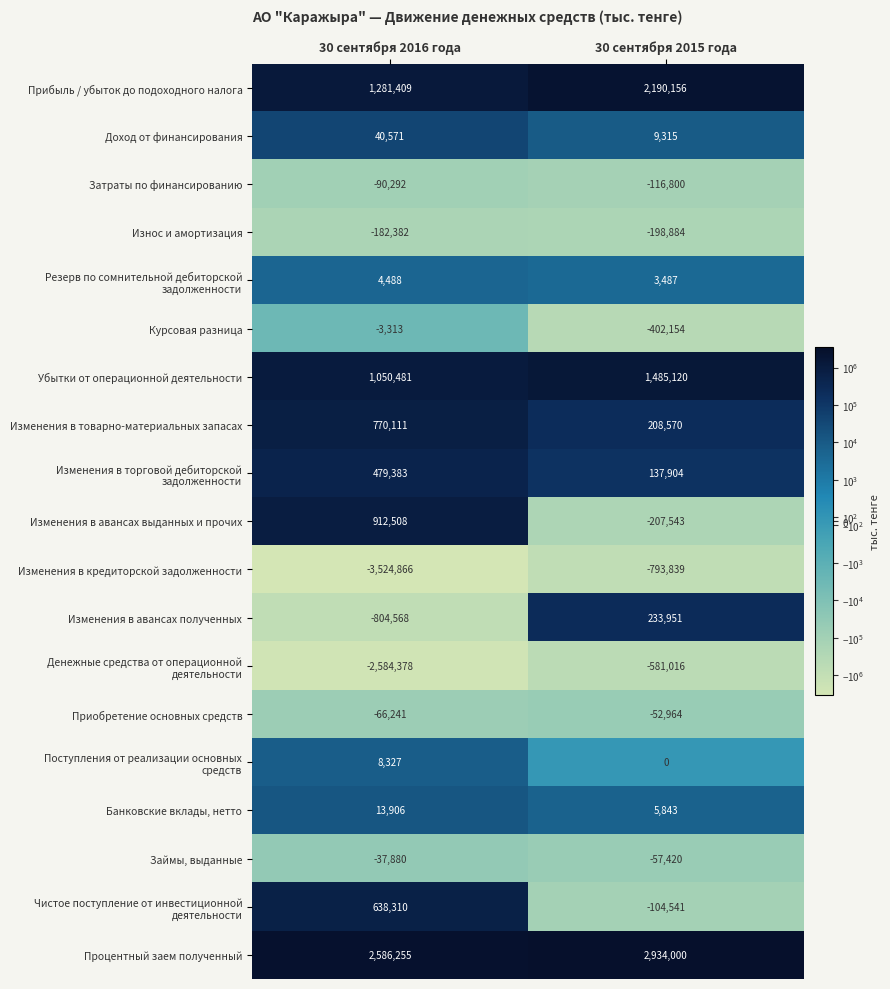

What is the total value across all series at 30 сентября 2015 года?

4693185